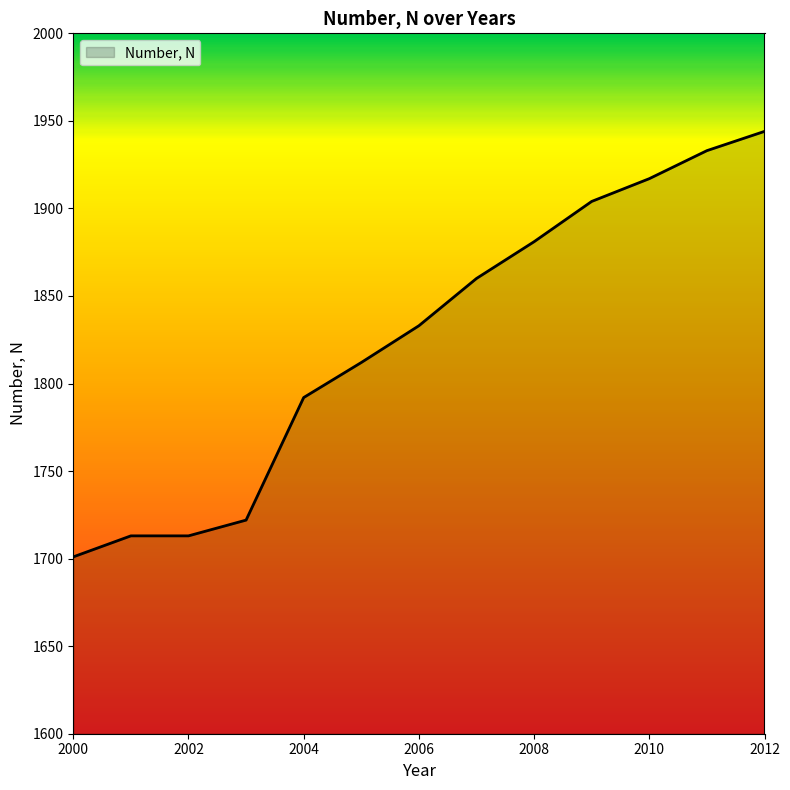

What is the average value?

1825